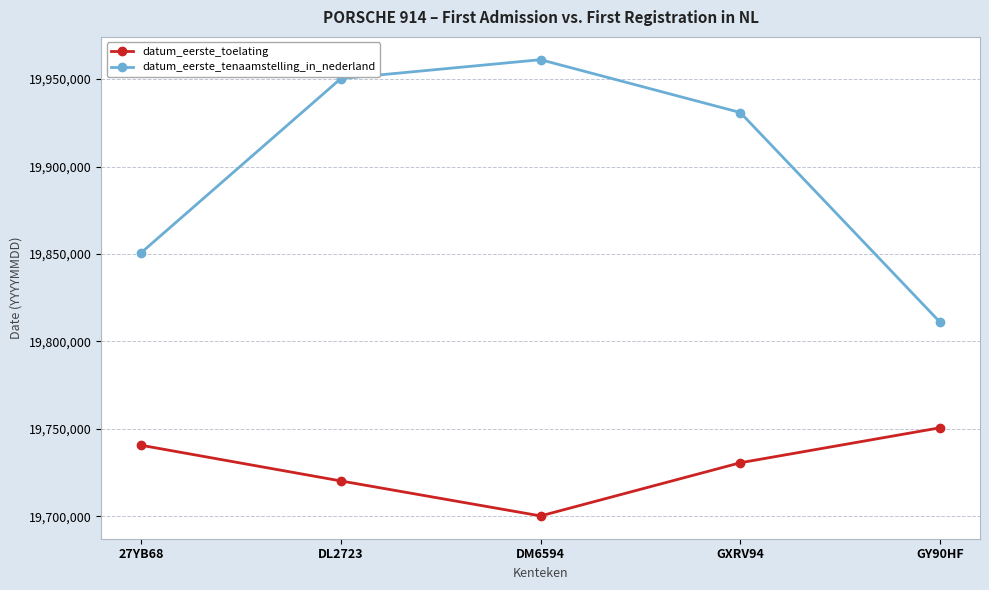

Reading left to right, extract all data points from this chart.

datum_eerste_toelating: 19740630	19720228	19700228	19730630	19750630
datum_eerste_tenaamstelling_in_nederland: 19850701	19950321	19961114	19930909	19811002